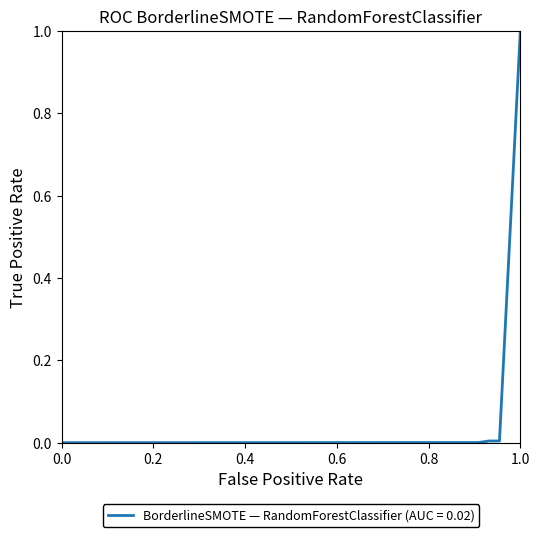

What is the difference between the maximum and second lowest values?

1.0